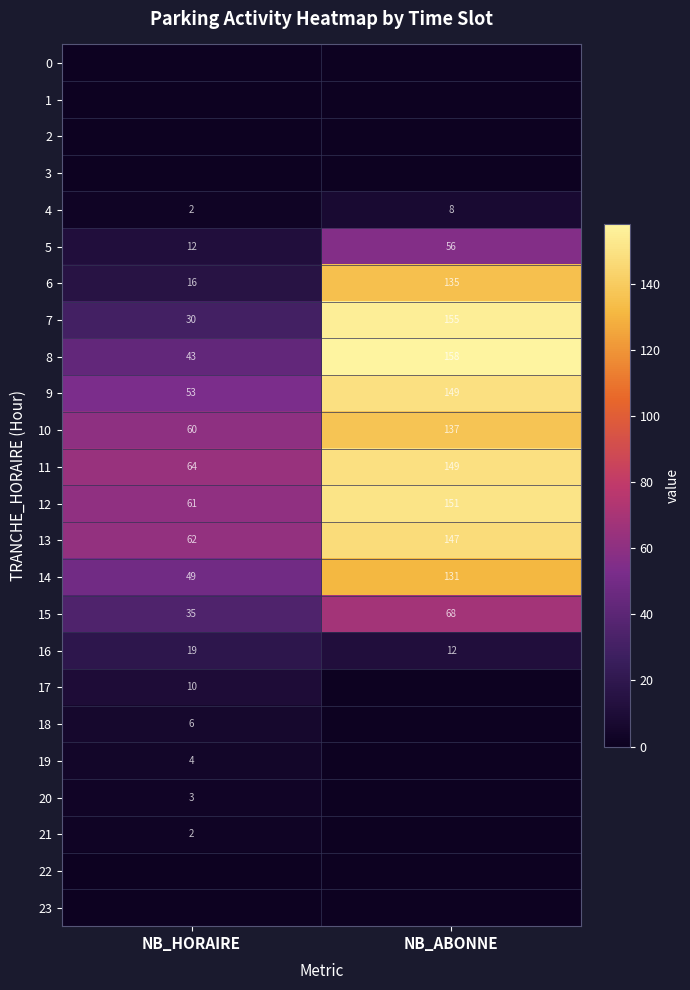

What is the greatest value displayed?

158